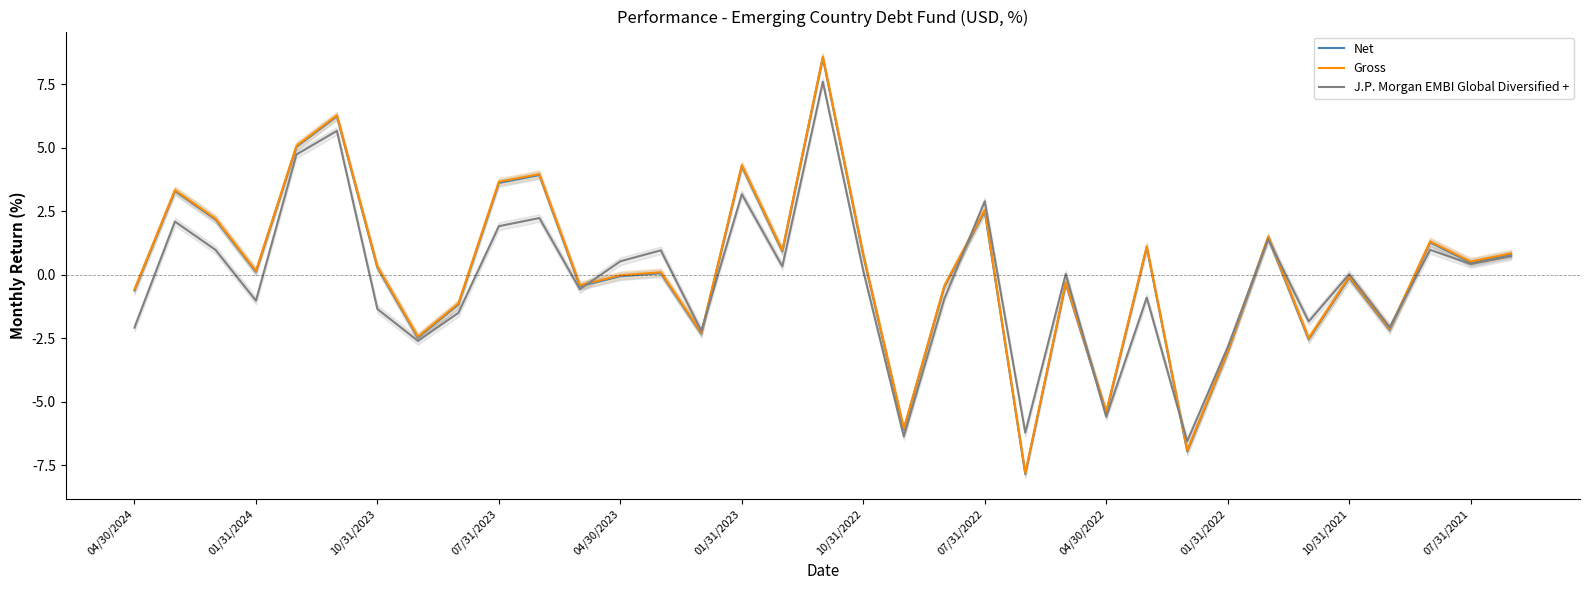

What is the minimum value for J.P. Morgan EMBI Global Diversified +?

-6.5